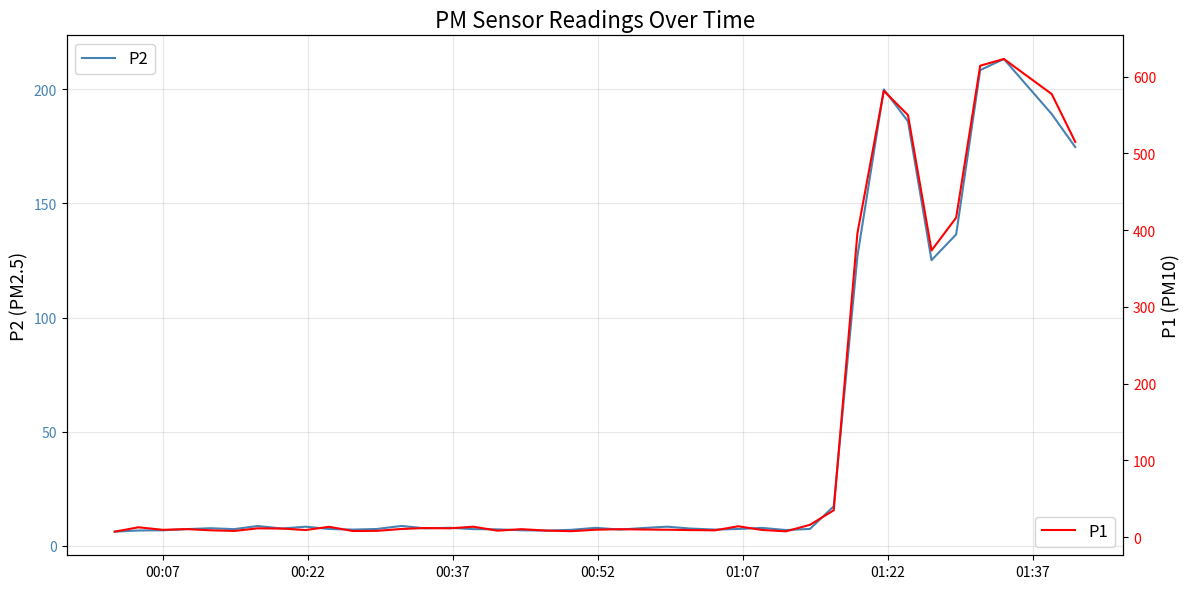

What is the highest value of the P2 series?

213.3